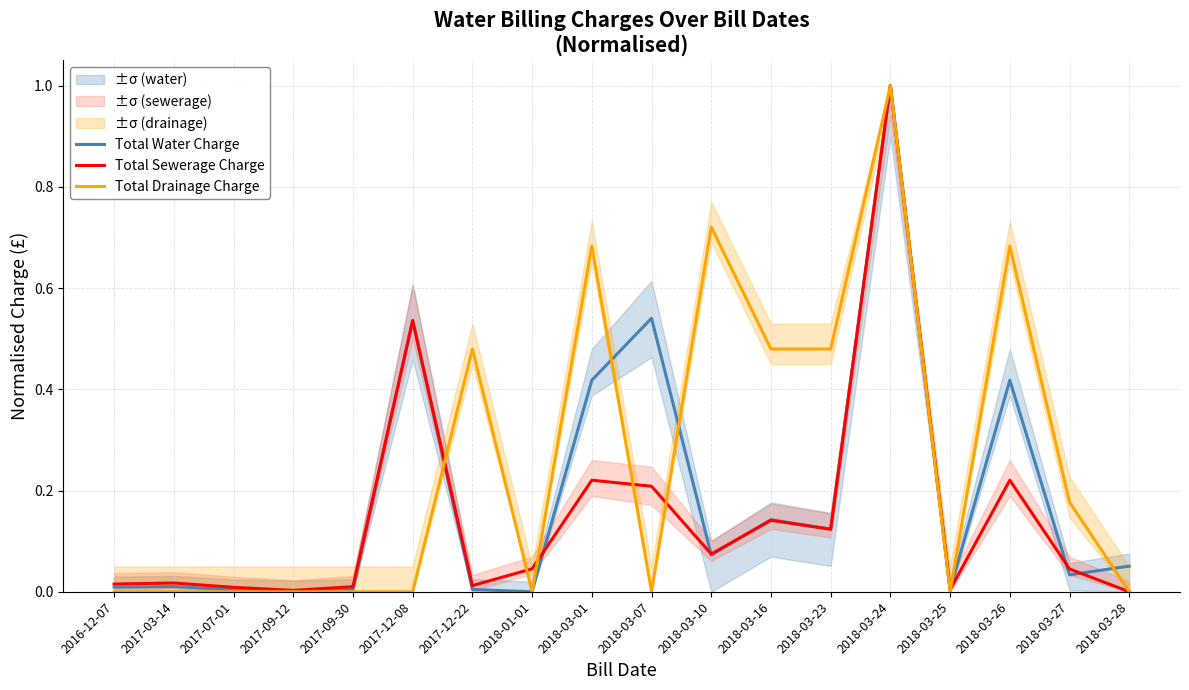

What are all the series names shown in the legend?

Total Water Charge, Total Sewerage Charge, Total Drainage Charge